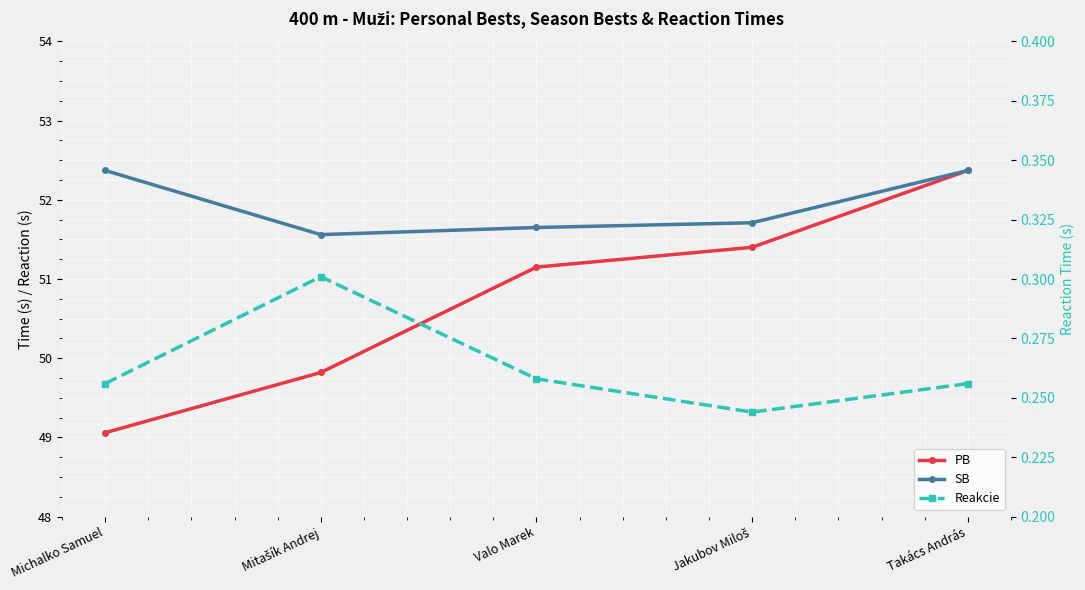

At which category is the sum across all series the highest?

Takács András